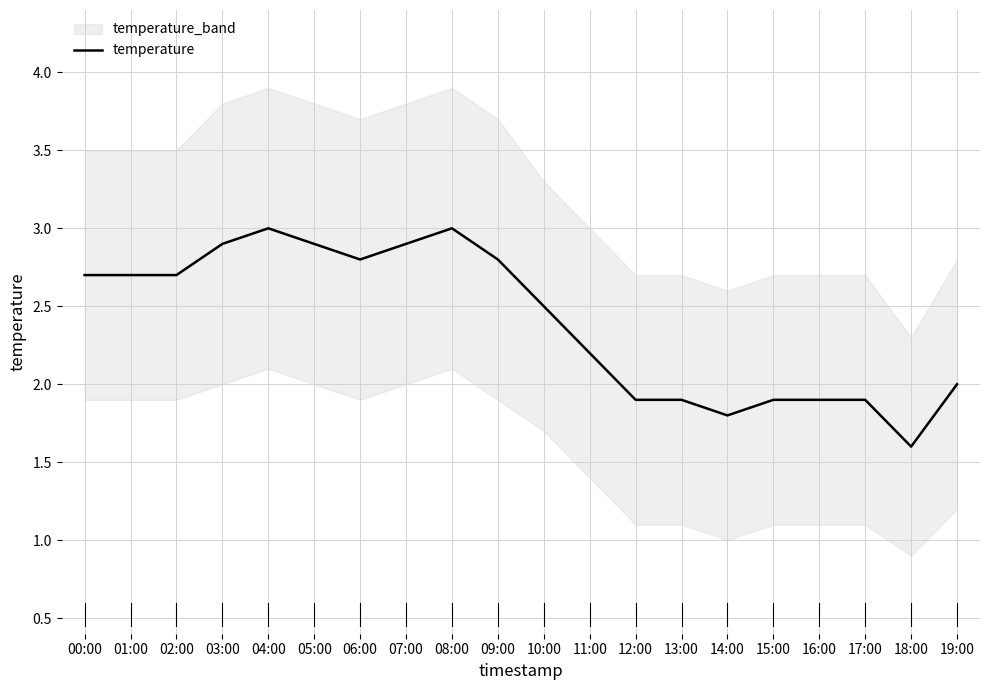

At which category does the data reach its first local peak?

04:00